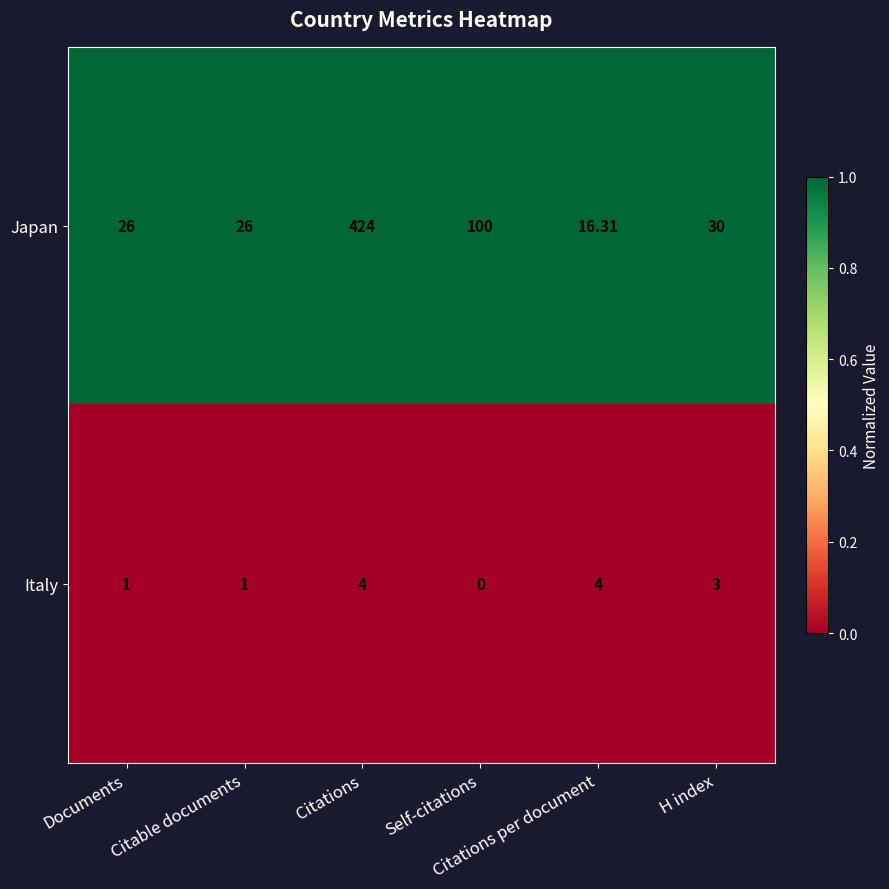

Between Documents and H index, which series saw the biggest shift?

Japan